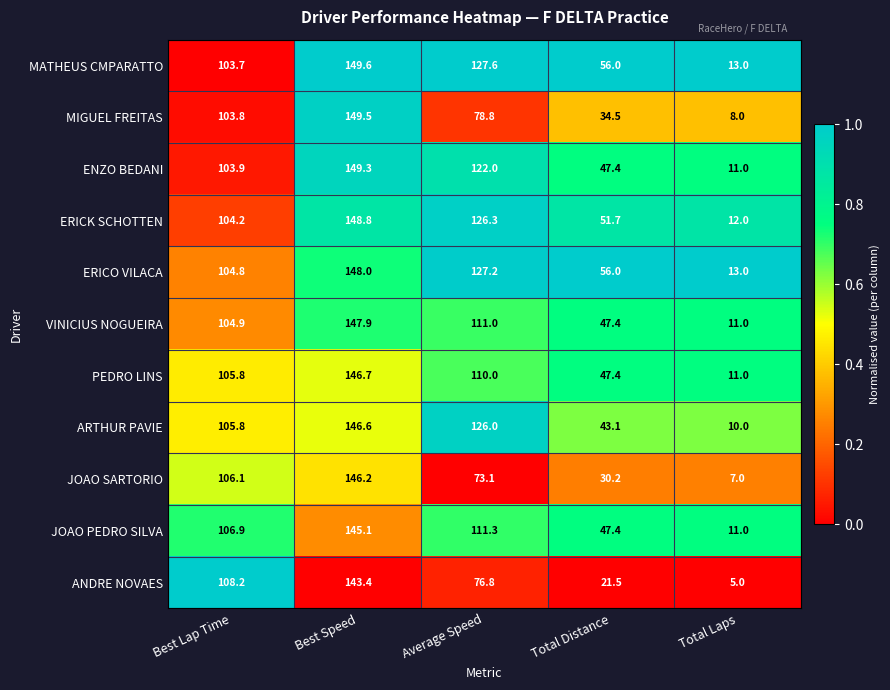

The ERICO VILACA series shows 227.5 at Best Speed. True or false?

False